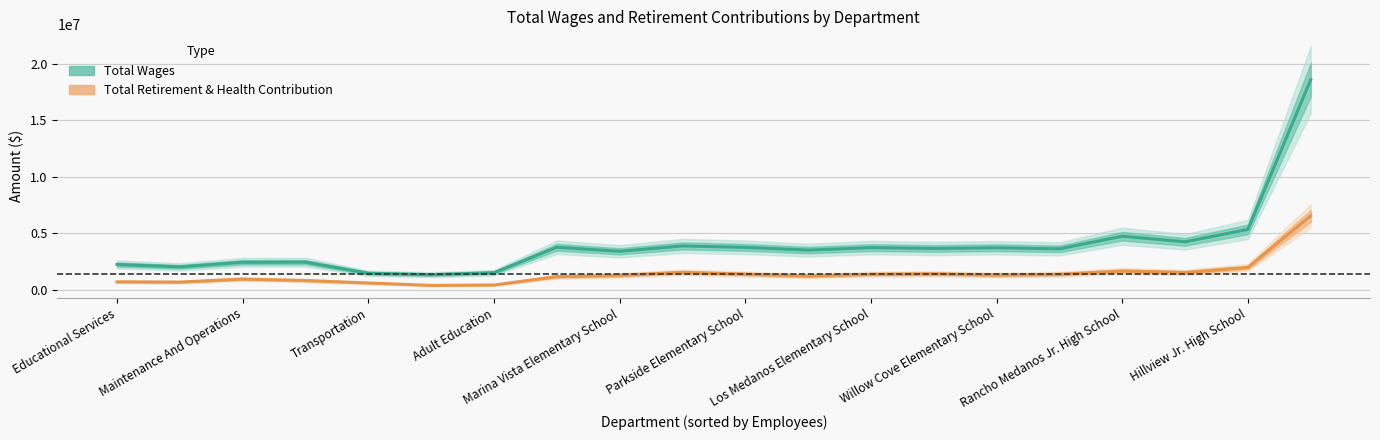

How many values in the Total Retirement & Health Contribution series are below 1299725?

10